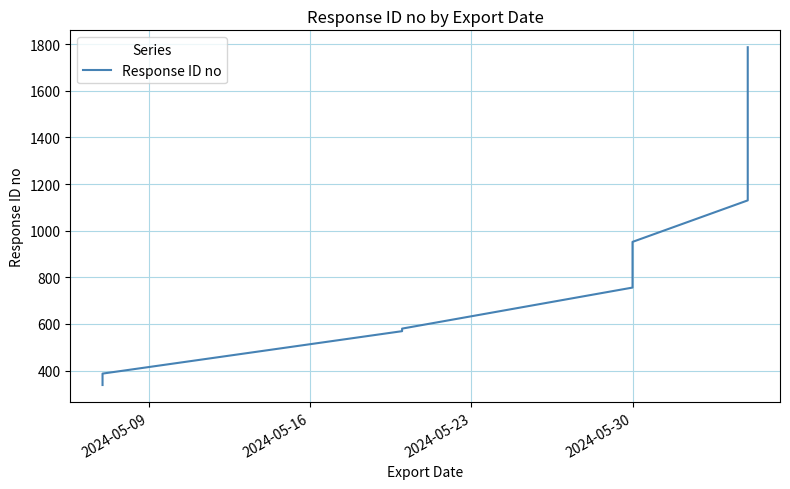

What position from the right is 2024-05-30?

18